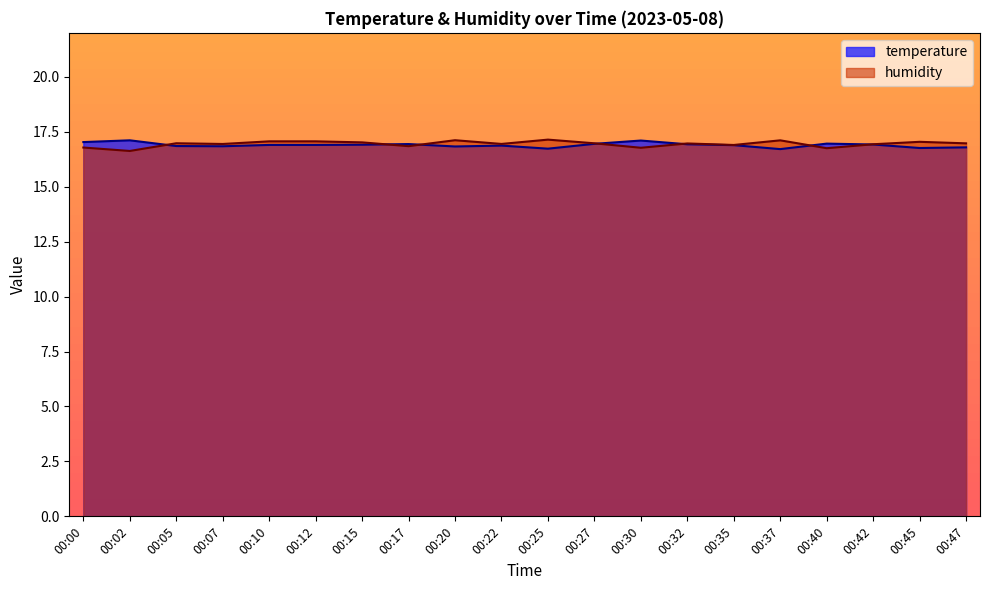

Between 00:02 and 00:25, which is larger?

00:02